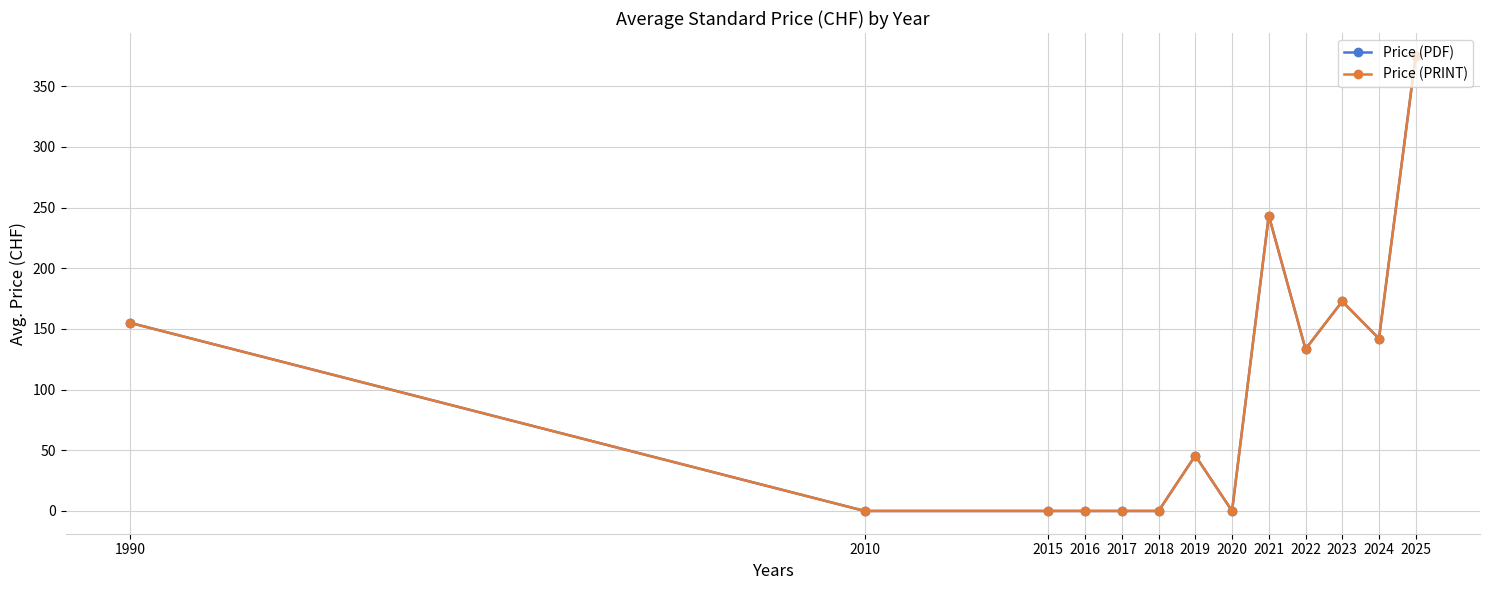

The value of Price (PDF) at 2021 is 413.0. True or false?

False